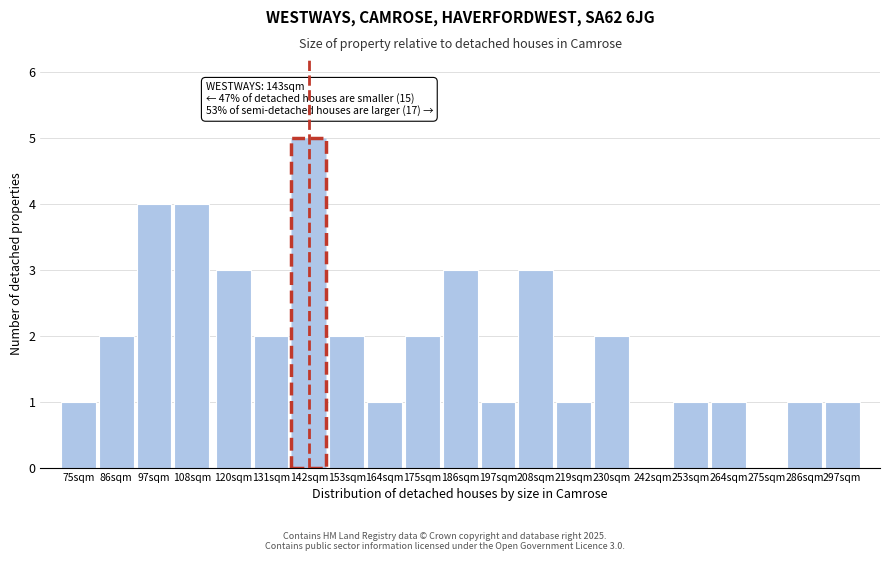

Reading right to left, extract all data points from this chart.

297sqm=1	286sqm=1	275sqm=0	264sqm=1	253sqm=1	242sqm=0	230sqm=2	219sqm=1	208sqm=3	197sqm=1	186sqm=3	175sqm=2	164sqm=1	153sqm=2	142sqm=5	131sqm=2	120sqm=3	108sqm=4	97sqm=4	86sqm=2	75sqm=1